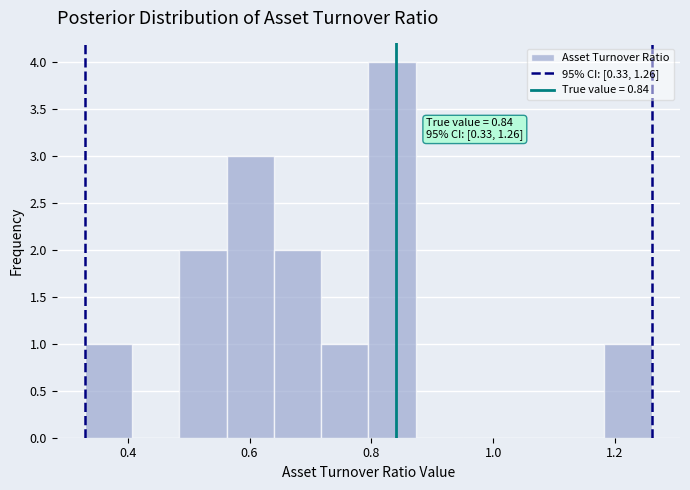

Around what value on the x-axis is the tallest bar? Give the approximate position of its centre, as read against the axis.

0.84